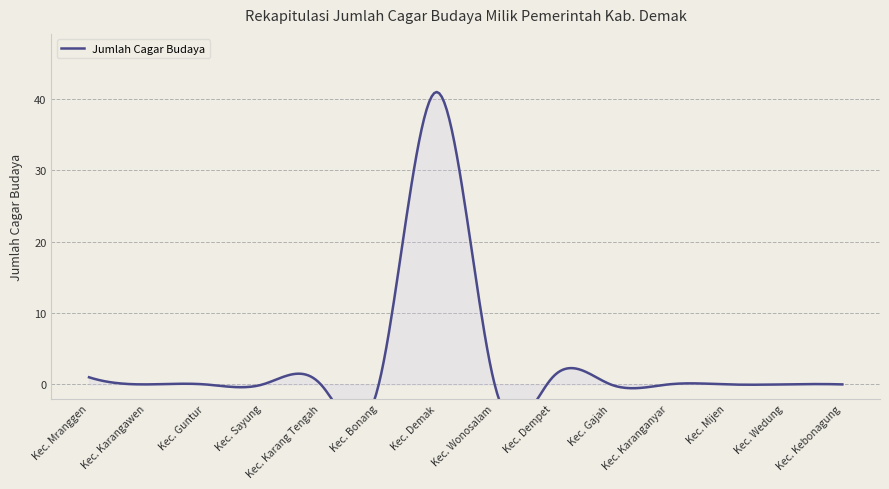

How many interior local valleys (lower than both neighbors) does the data have?

1